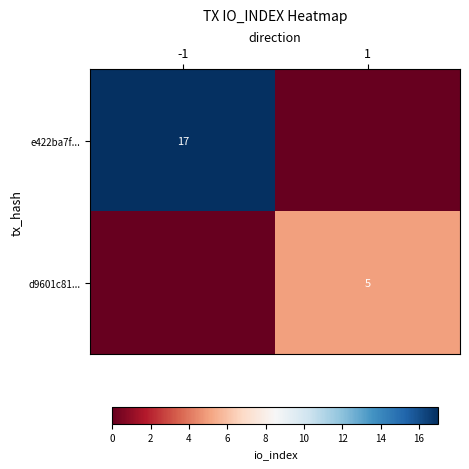

Is it true that e422ba7f... equals 24 at -1?

False